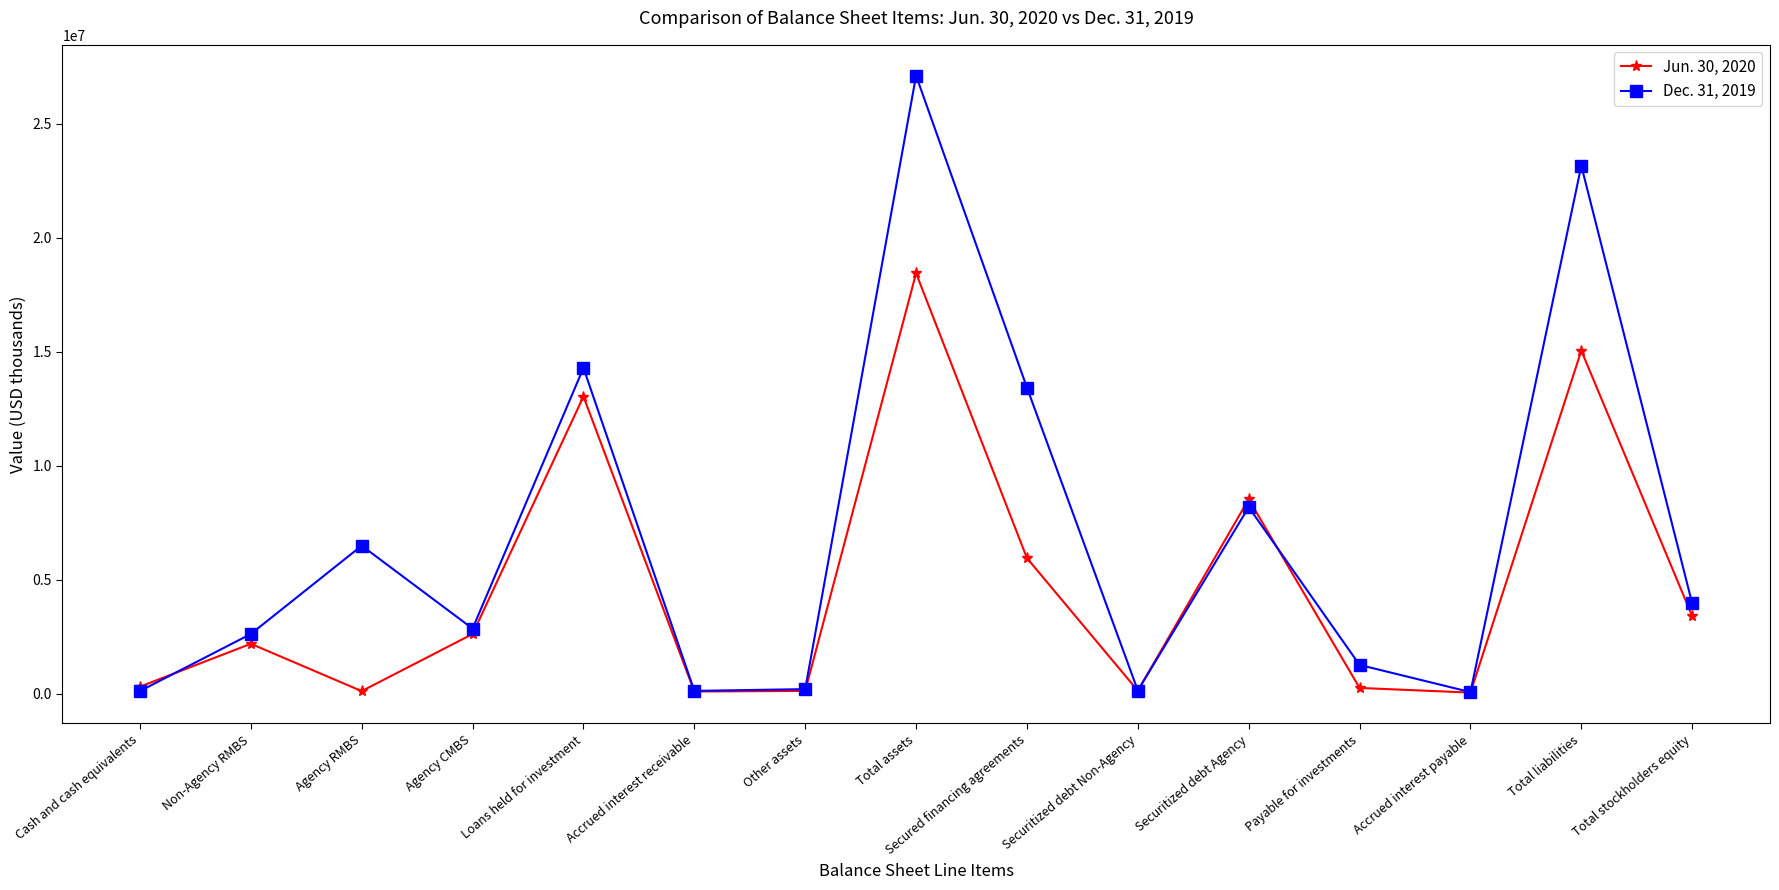

Does the chart display data point markers on the line(s)?

Yes